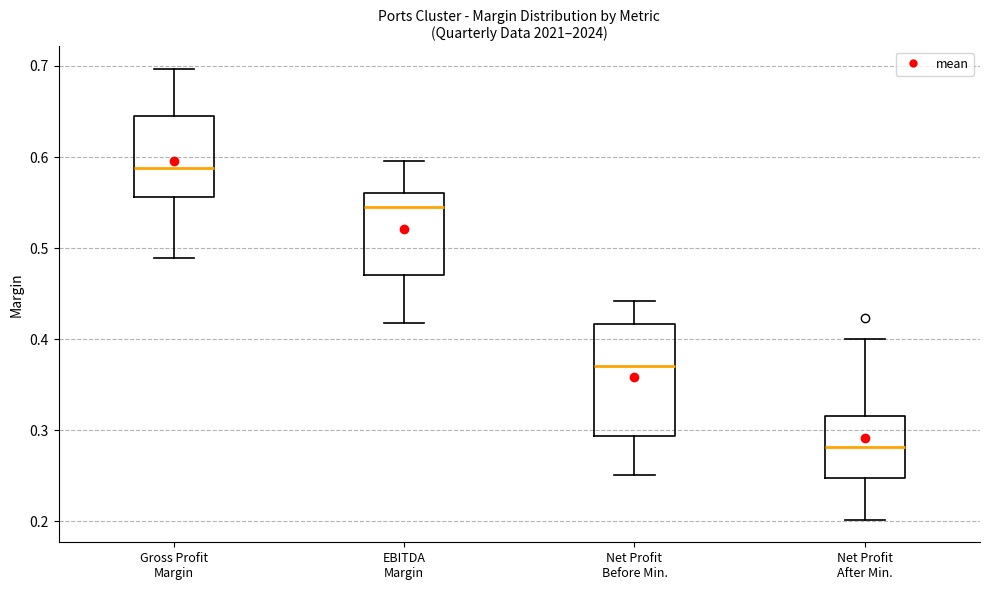

Where does the median line of the box for Net Profit After Min. sit on the y-axis? The values are not printed on the chart, so give them approximately, as read against the axis.

0.28